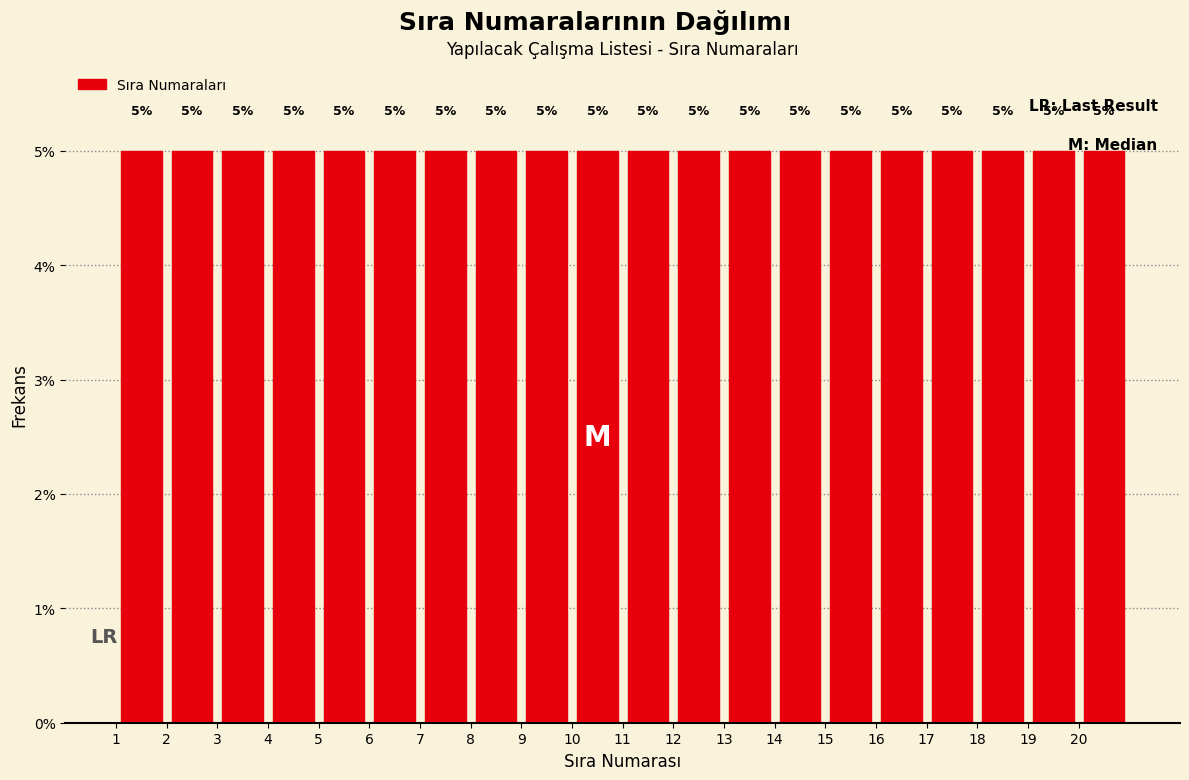

How tall is the bar that spans 15 to 16 on the x-axis?

5